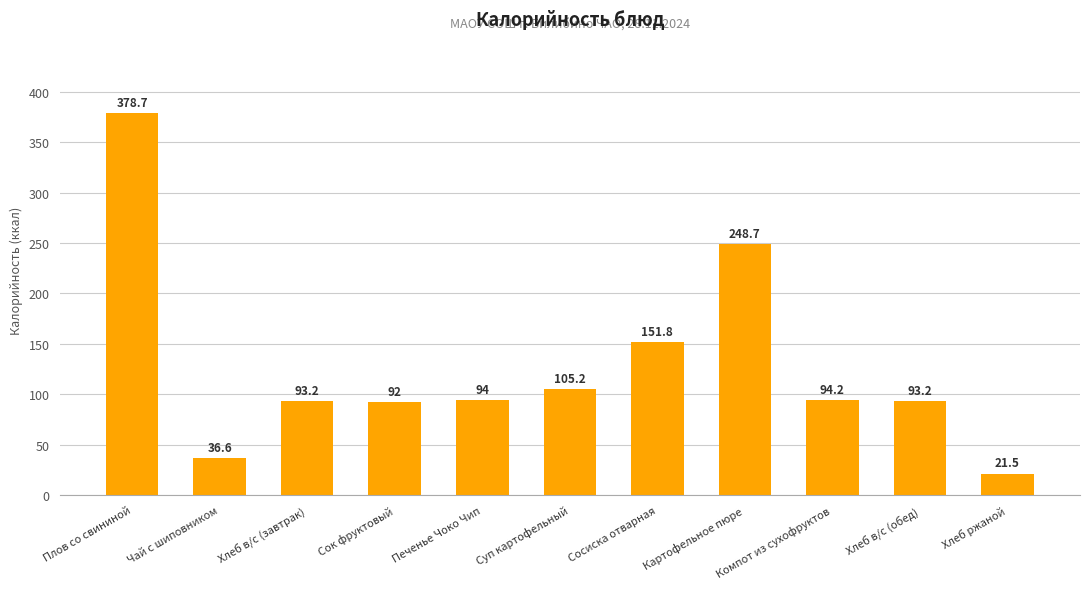

What is the label of the 7th bar from the left?

Сосиска отварная